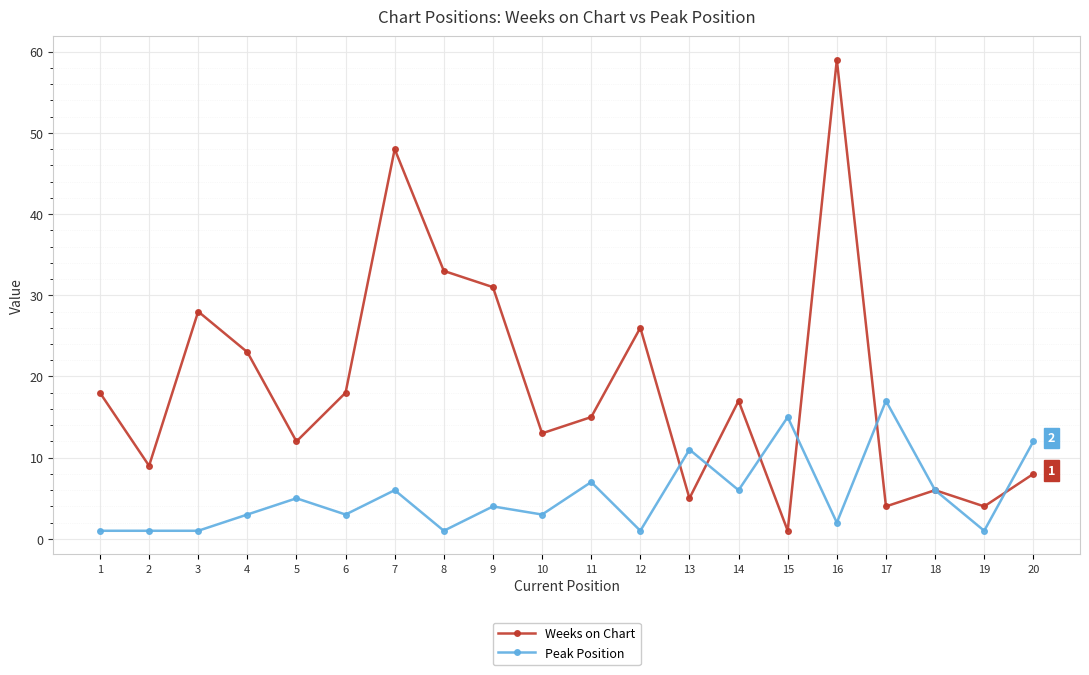

What is the total value across all series at 16?

61